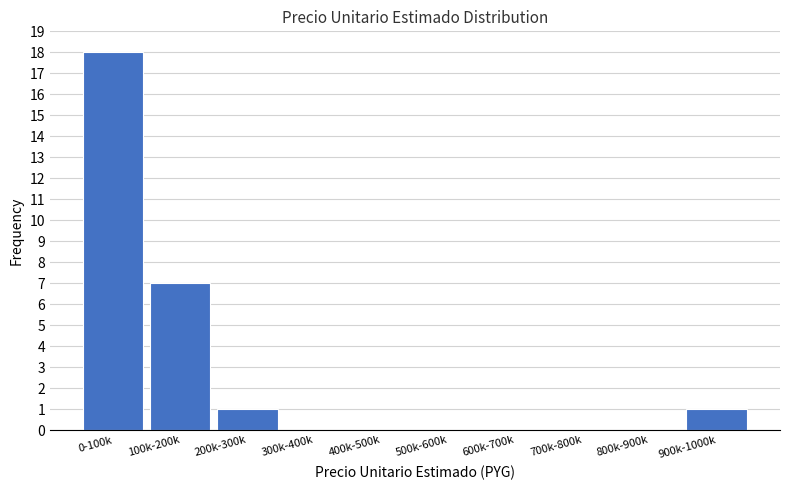

Reading left to right, what are all the values shown in this chart?

0-100k=18	100k-200k=7	200k-300k=1	300k-400k=0	400k-500k=0	500k-600k=0	600k-700k=0	700k-800k=0	800k-900k=0	900k-1000k=1